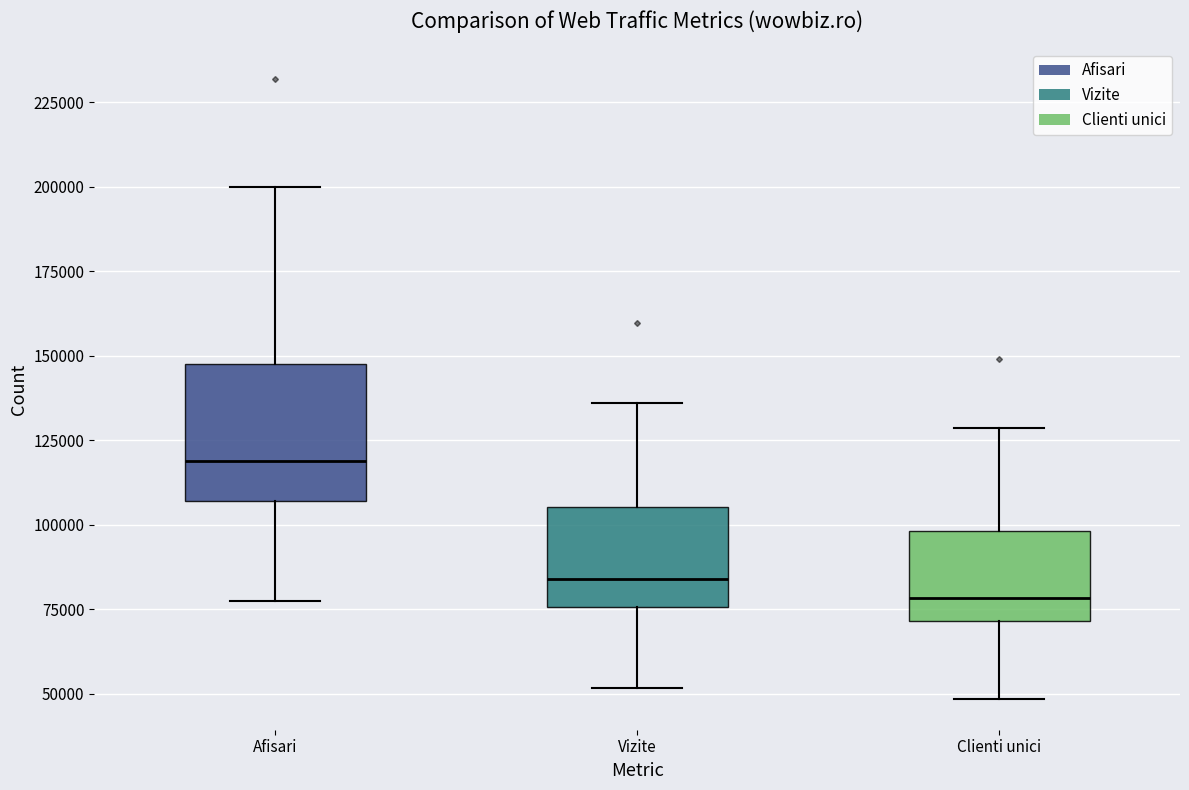

Which box has the highest median line?

Afisari